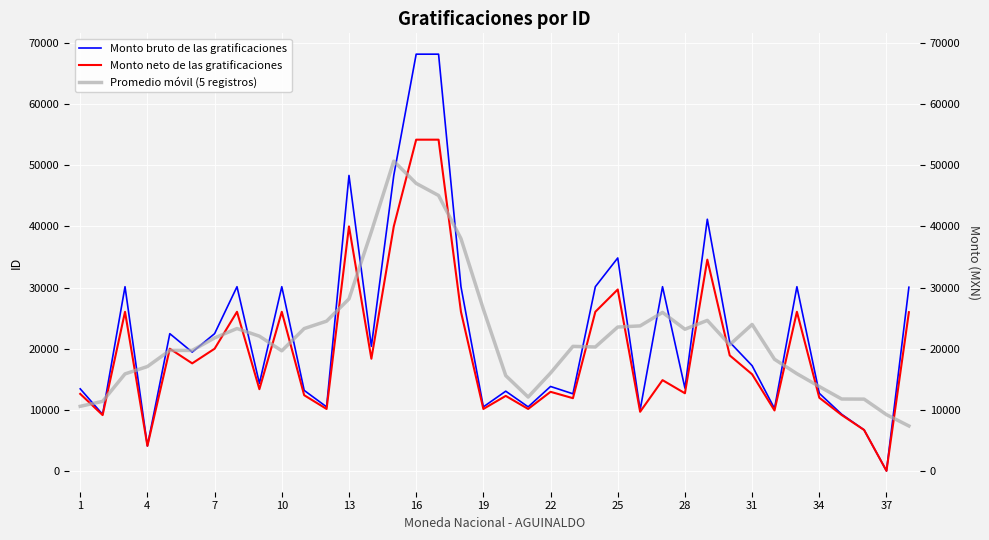

What is the sum of all Monto neto de las gratificaciones values?

739613.5